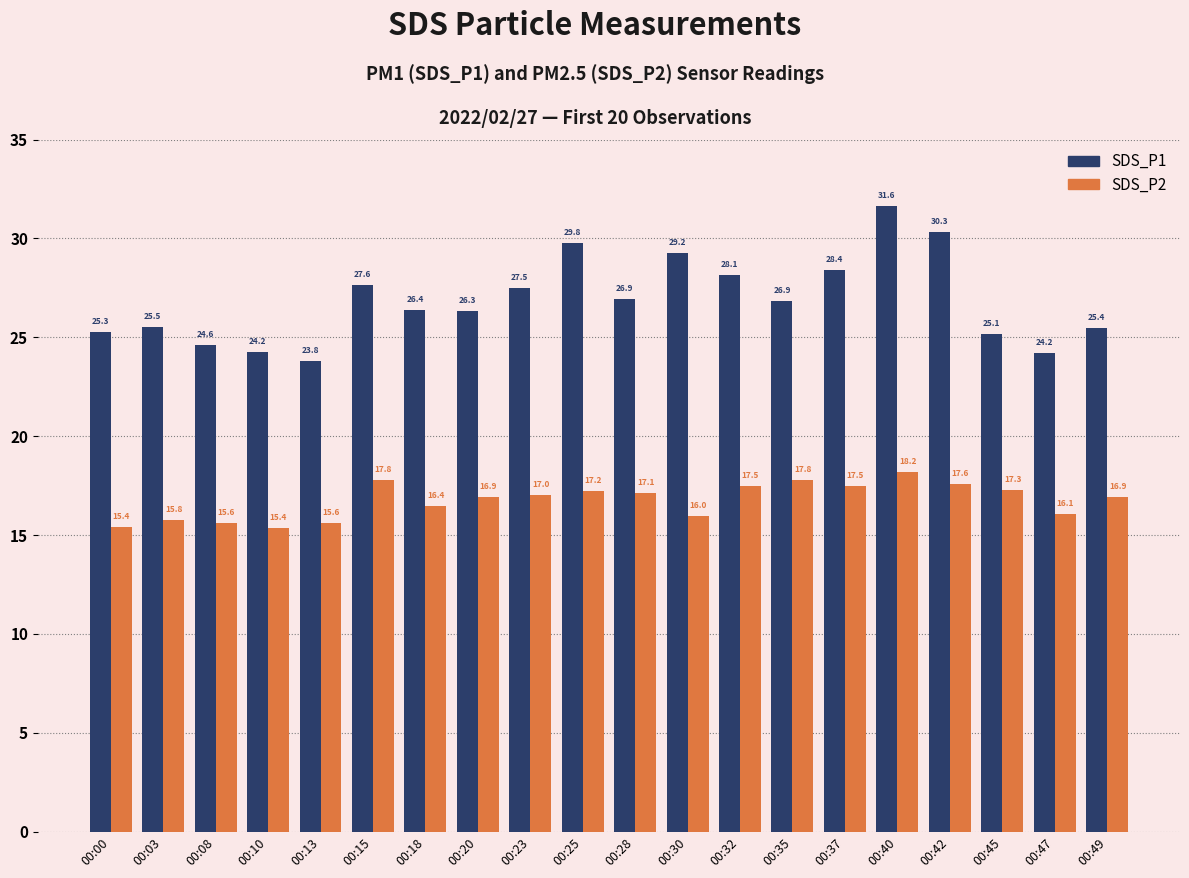

How many bars are there in total?

40